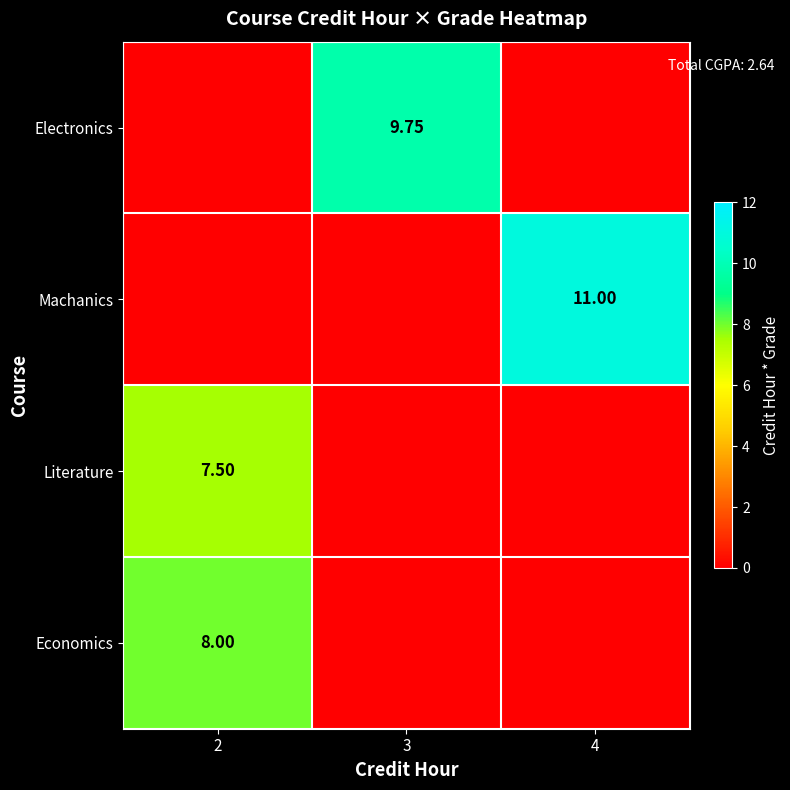

What is the difference between the maximum and second lowest values in the row_2 series?

7.5